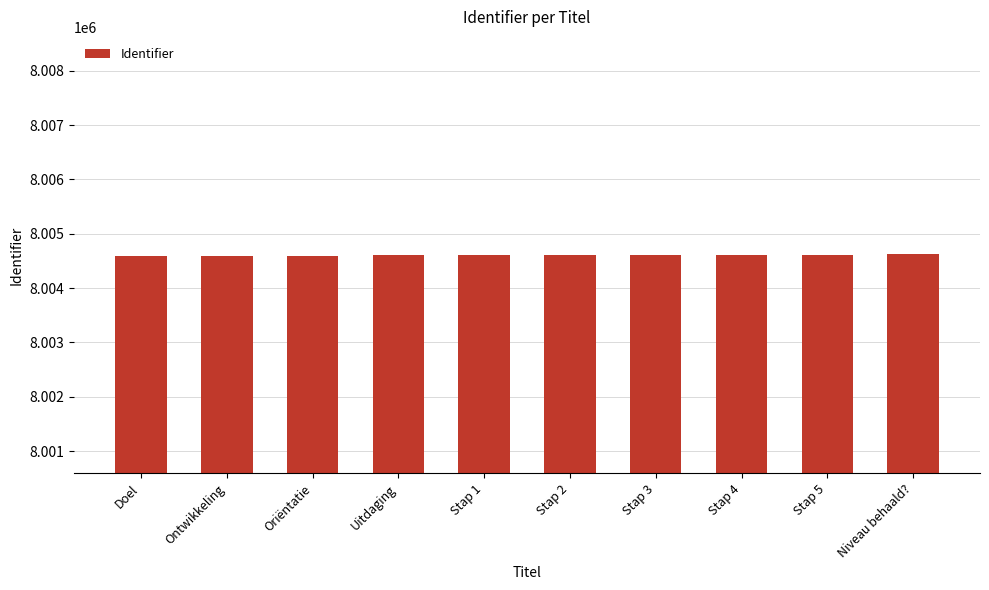

What is the sum of all values?

80046071